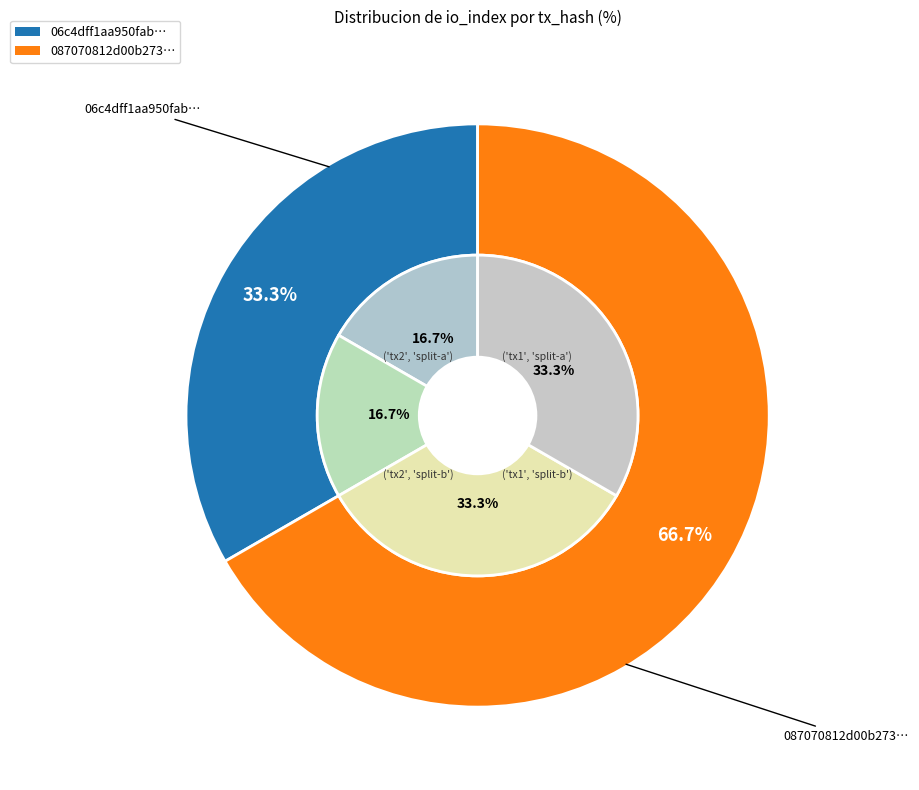

What portion of the pie excludes 1?

33.3%